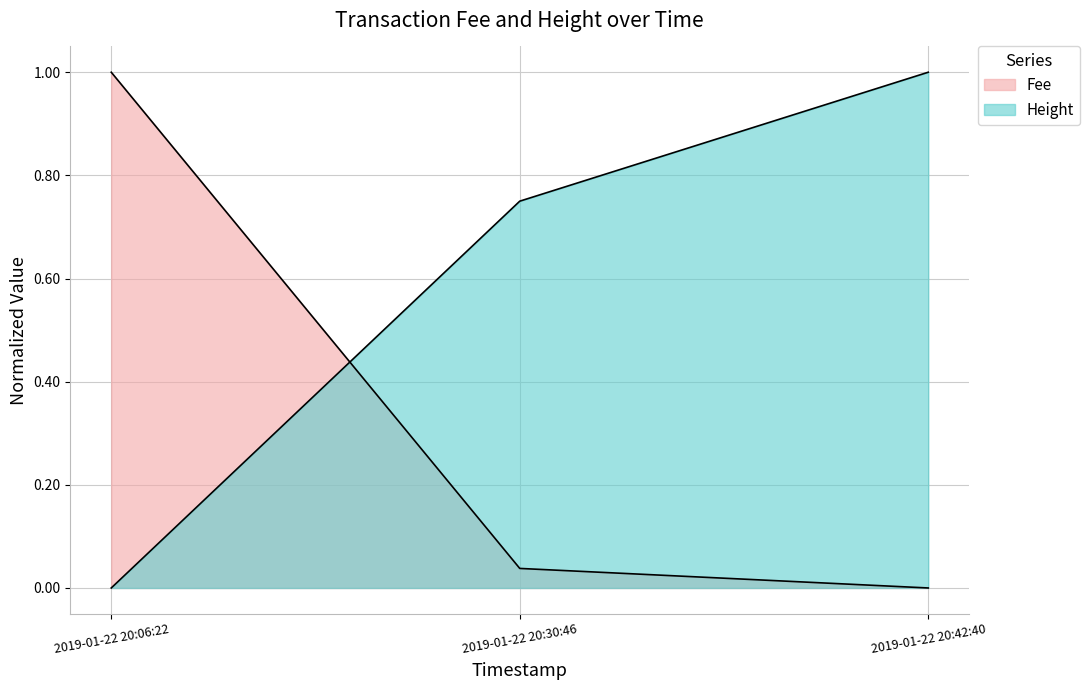

At which category does the chart reach its peak across all series?

2019-01-22 20:42:40